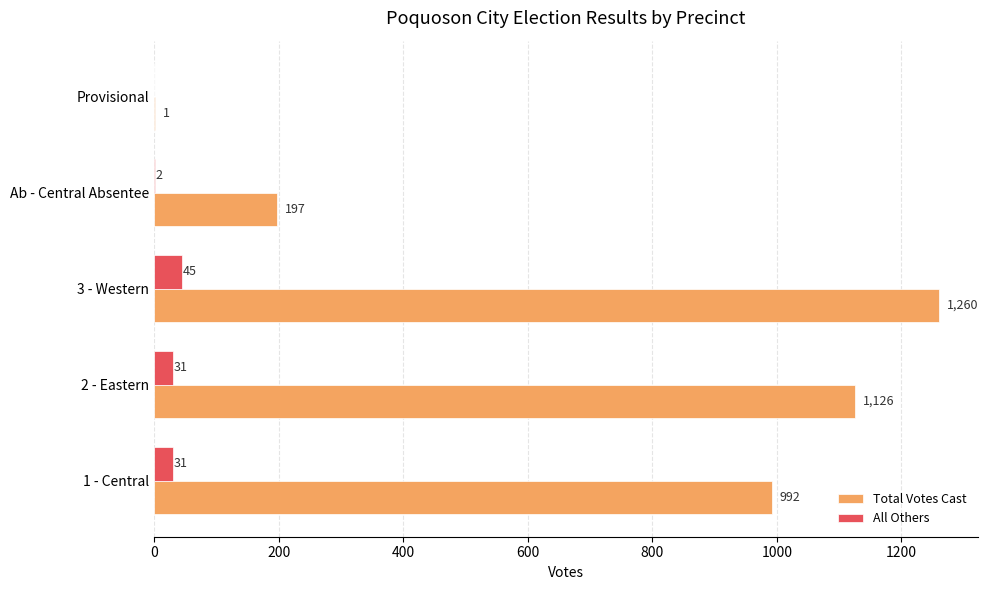

Between 3 - Western and Provisional, which series saw the biggest shift?

Total Votes Cast